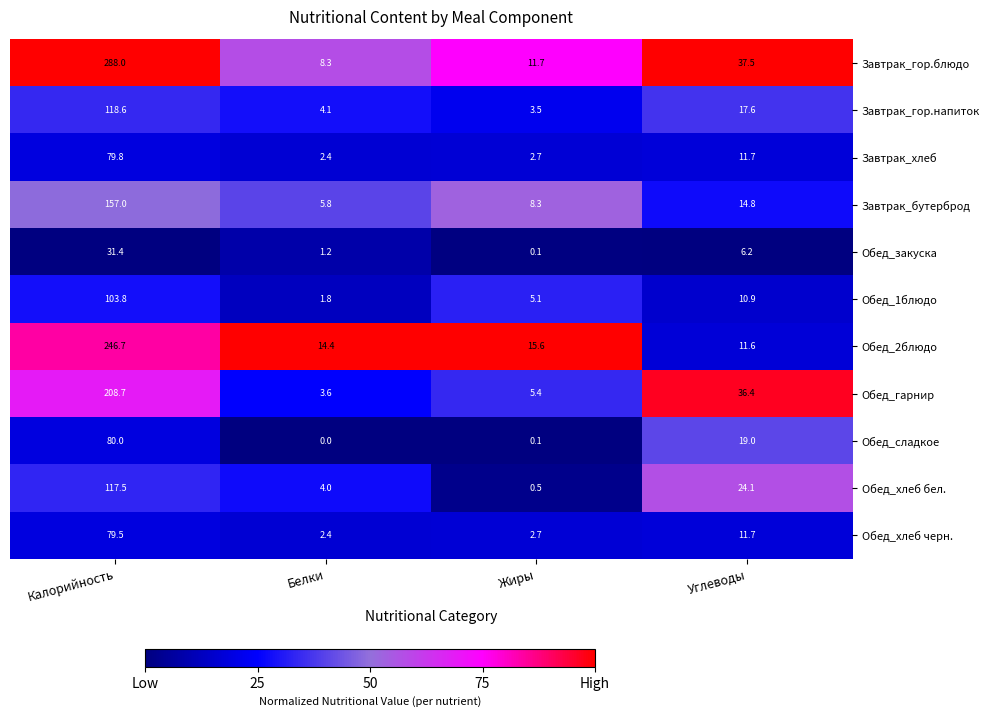

What is the sum of the Обед_закуска values at Калорийность and Углеводы?

37.6